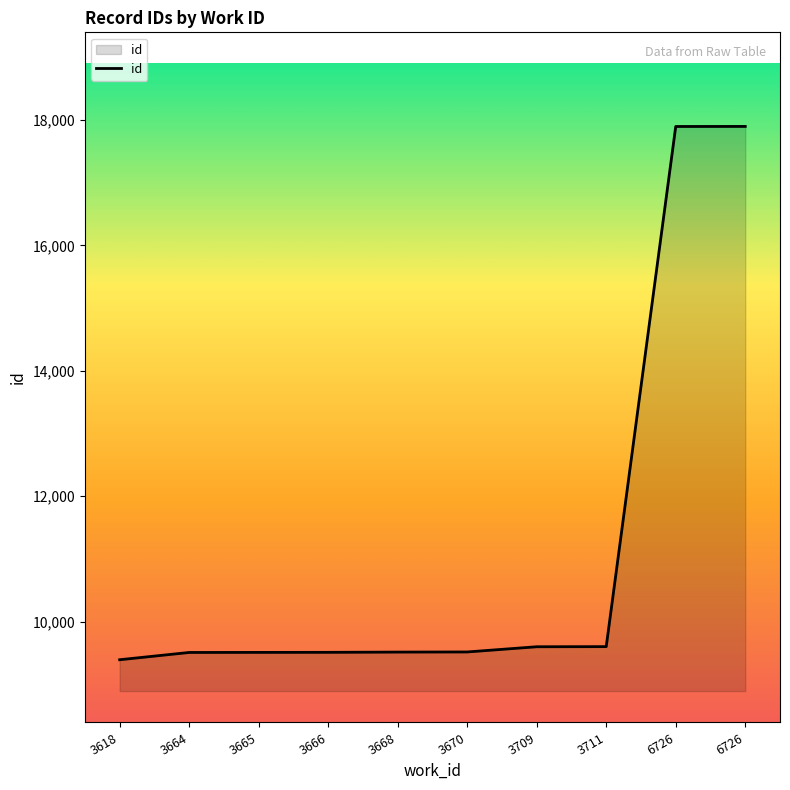

Is this an area chart (filled region under the line)?

Yes